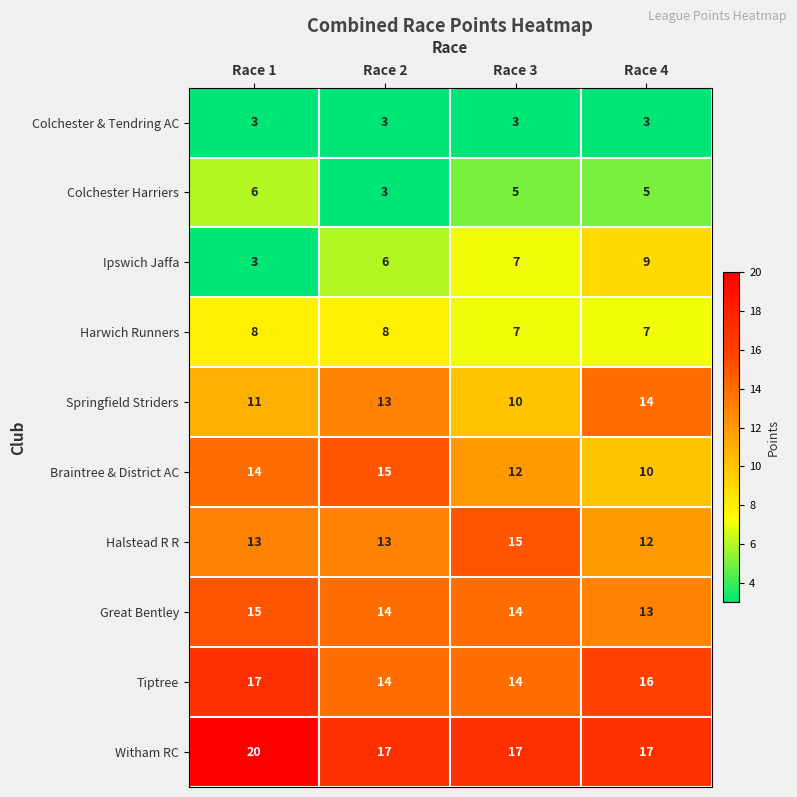

Which category has the highest value across all series?

Race 1